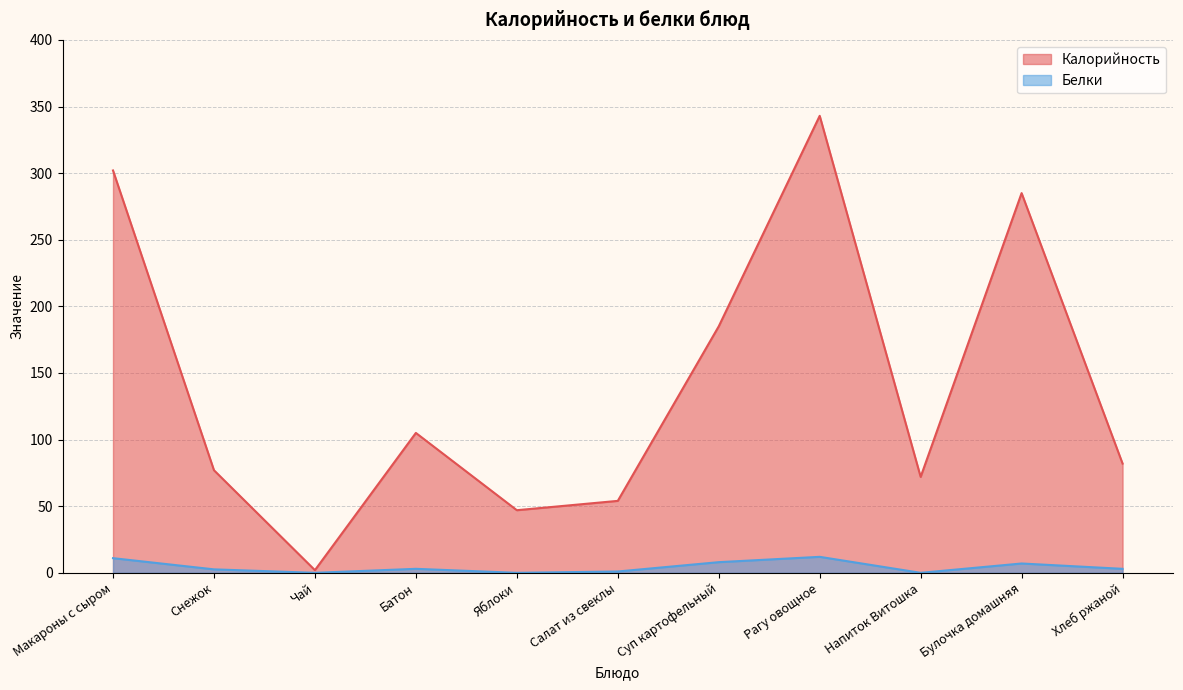

How many values in the Калорийность series are below 82?

5